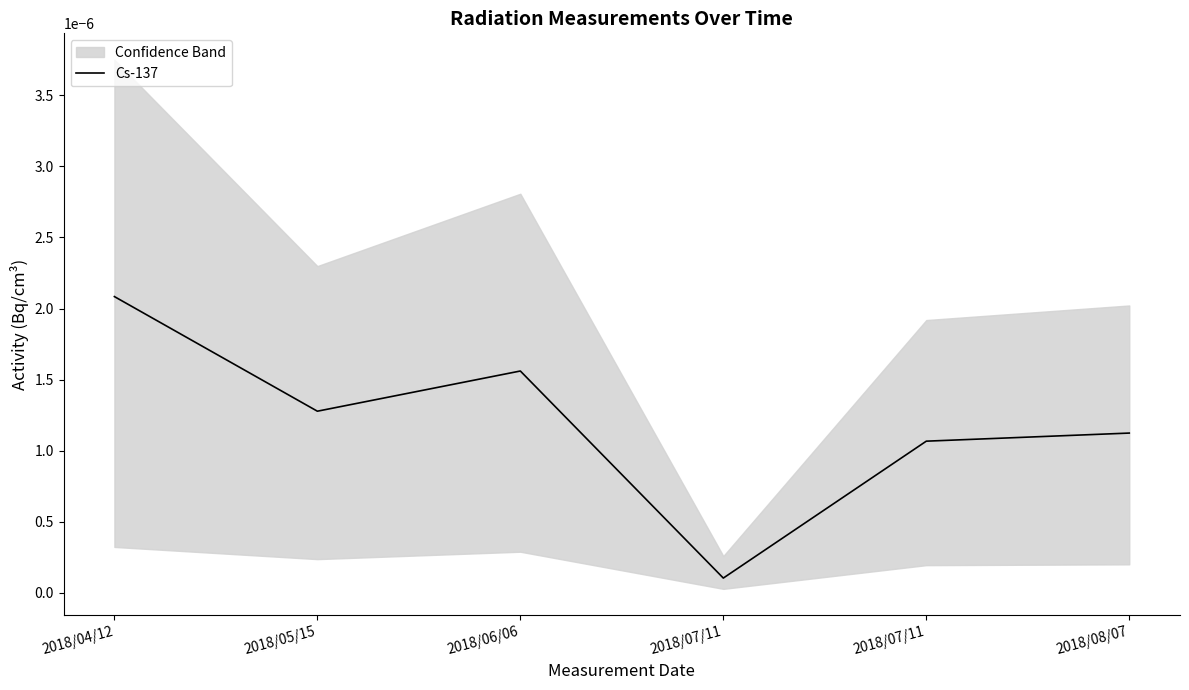

Where is the first local maximum?

2018/06/06